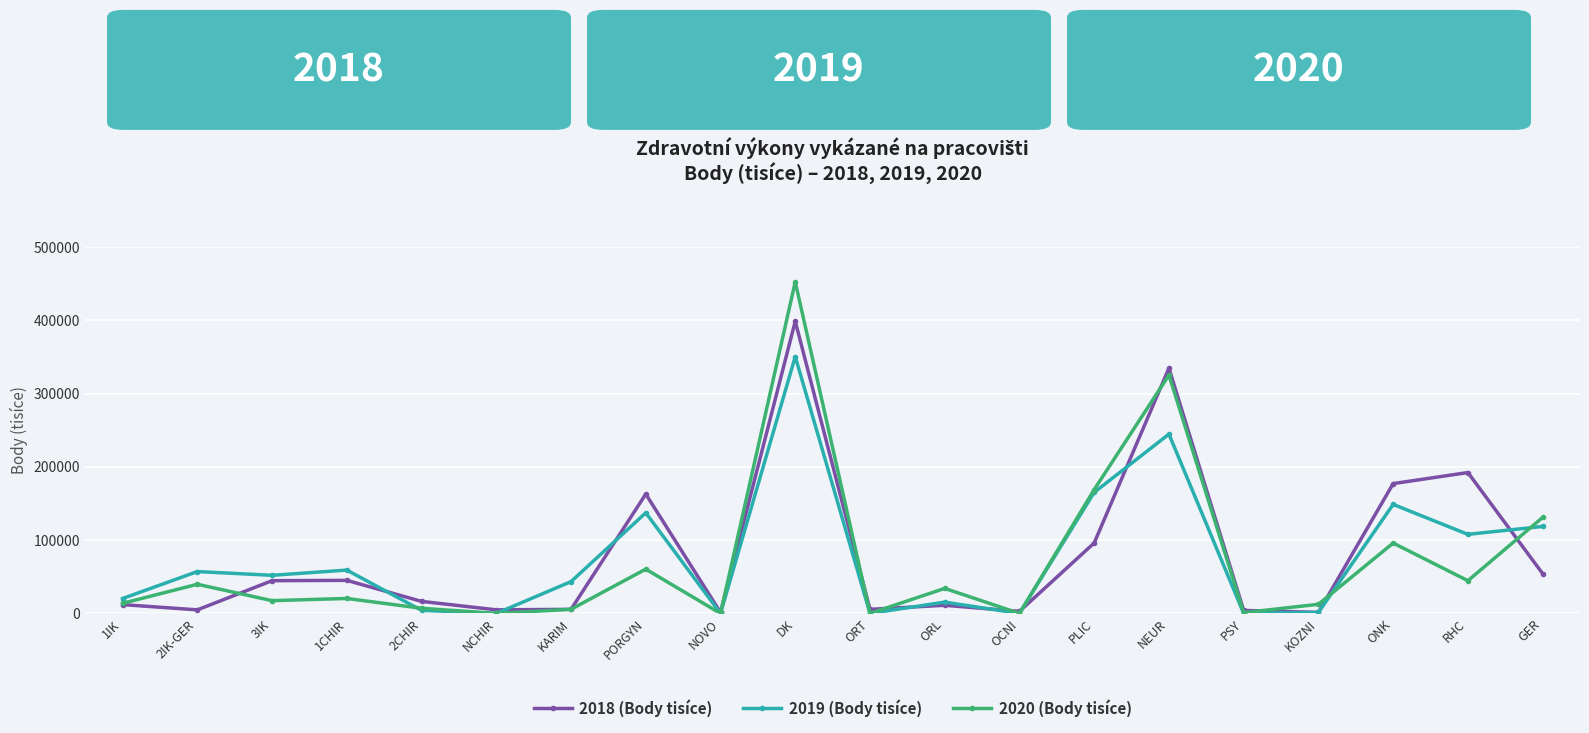

Is the value of 2020 (Body tisíce) at 2CHIR greater than the value of 2018 (Body tisíce) at 1IK?

No